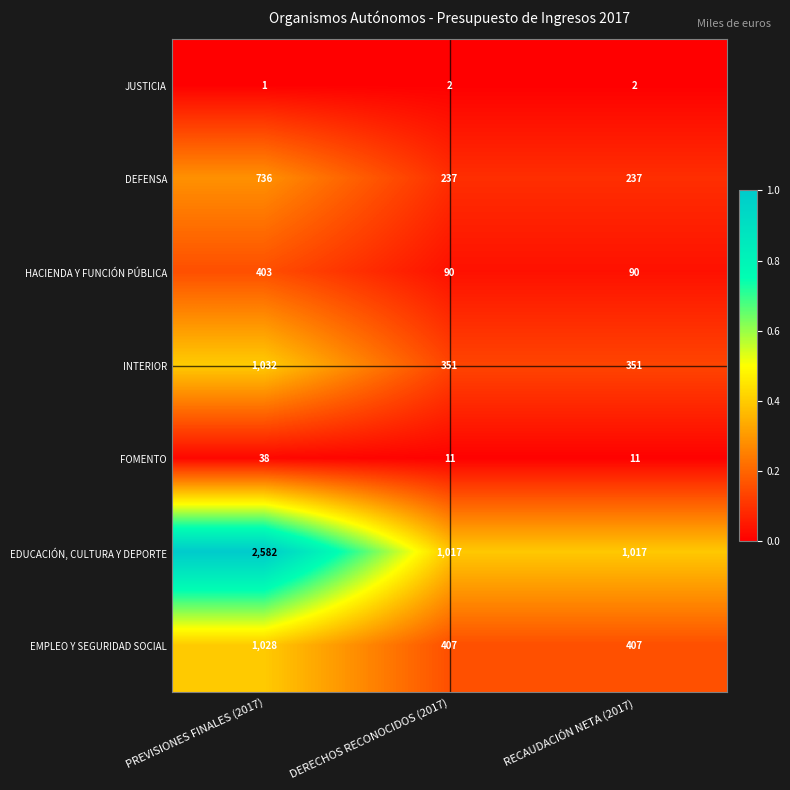

What is the difference between the highest and lowest values at RECAUDACIÓN NETA (2017)?

1015